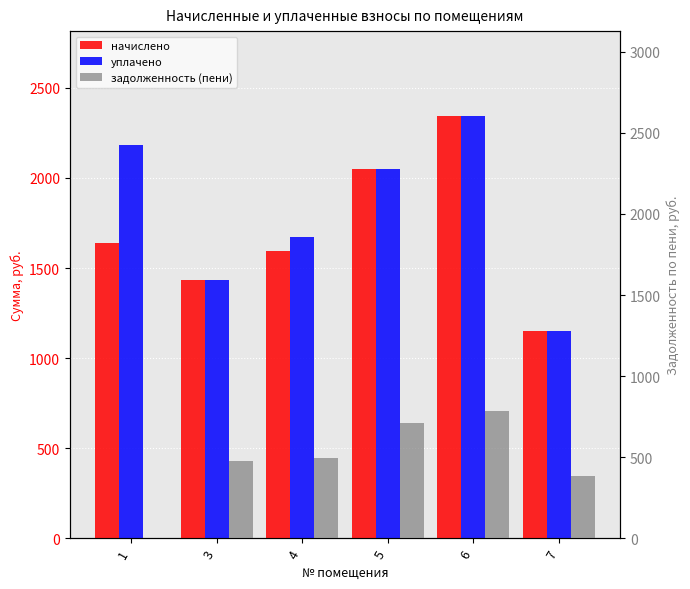

At which label does уплачено first exceed 2049?

1